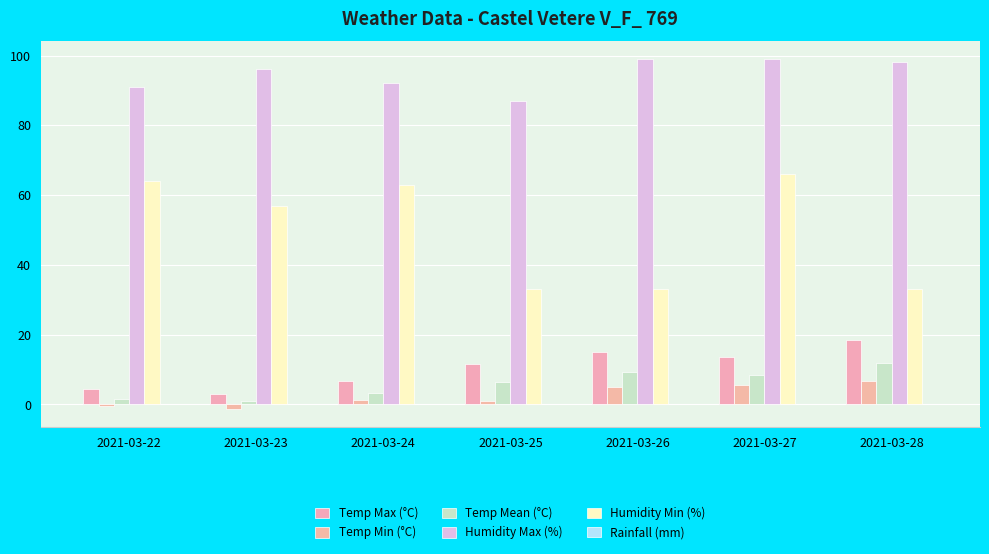

What is the sum of the Temp Mean (°C) values at 2021-03-23 and 2021-03-28?

13.0